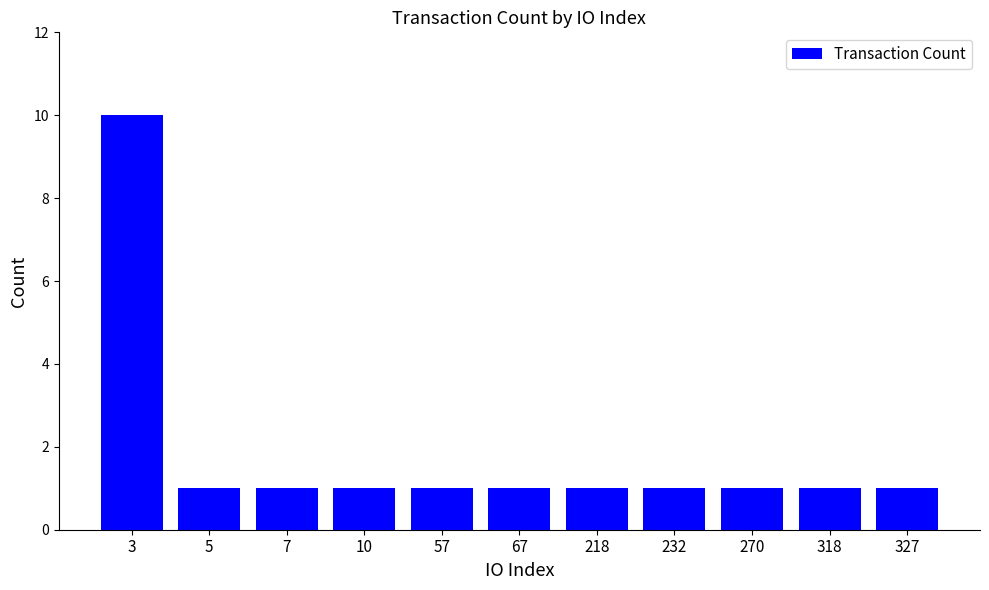

Reading right to left, extract all data points from this chart.

327=1	318=1	270=1	232=1	218=1	67=1	57=1	10=1	7=1	5=1	3=10